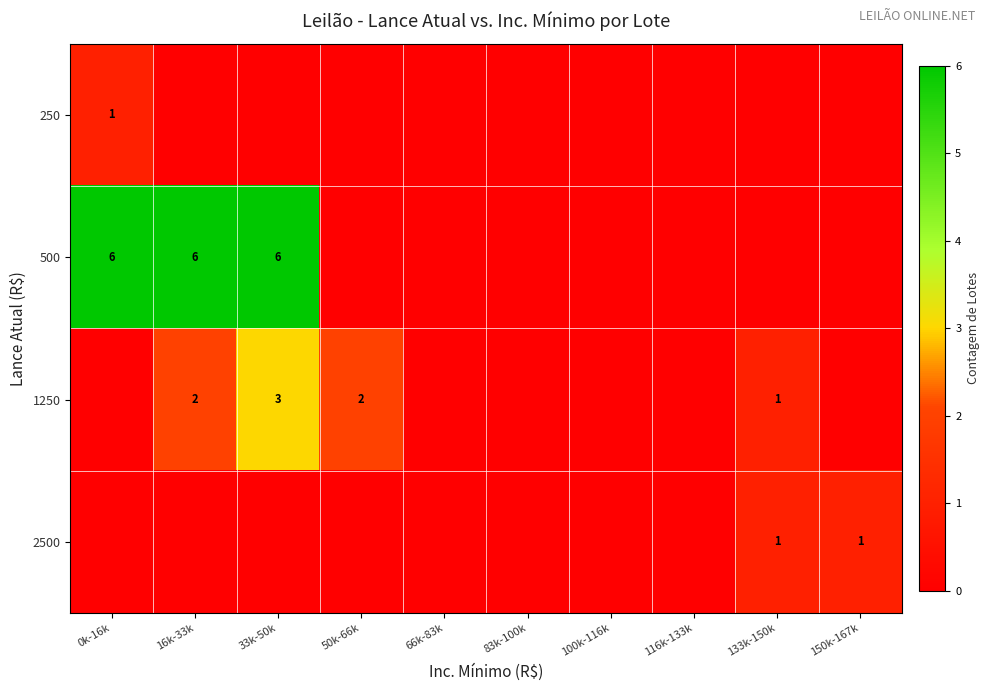

True or false: 1250 has a value of 2 at 16k-33k.

True